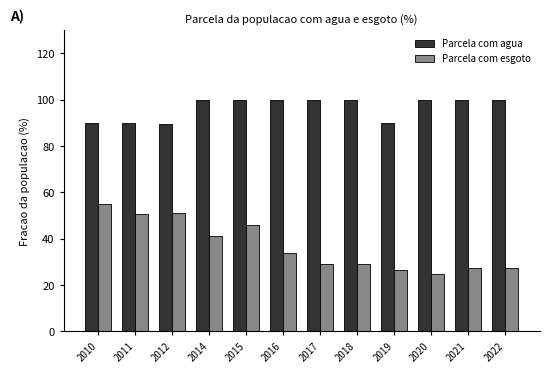

Which series has the largest total across all categories?

Parcela com agua